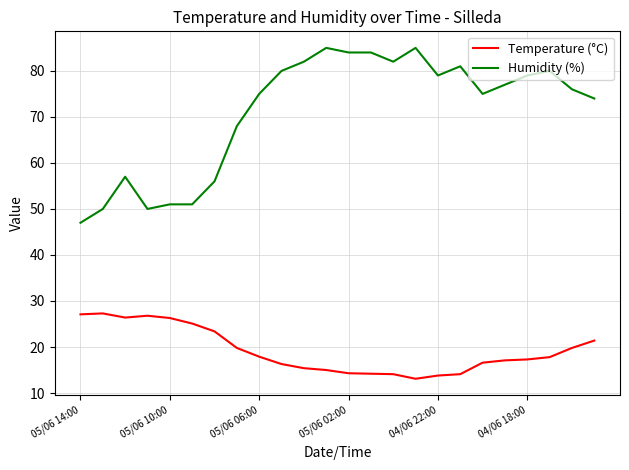

Which series has the widest spread of values?

Humidity (%)